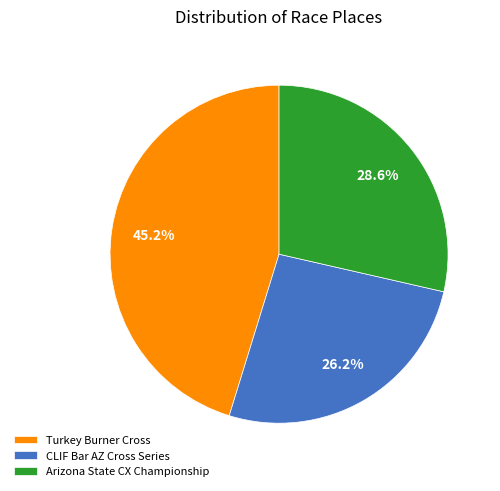

How many segments does this pie chart have?

3